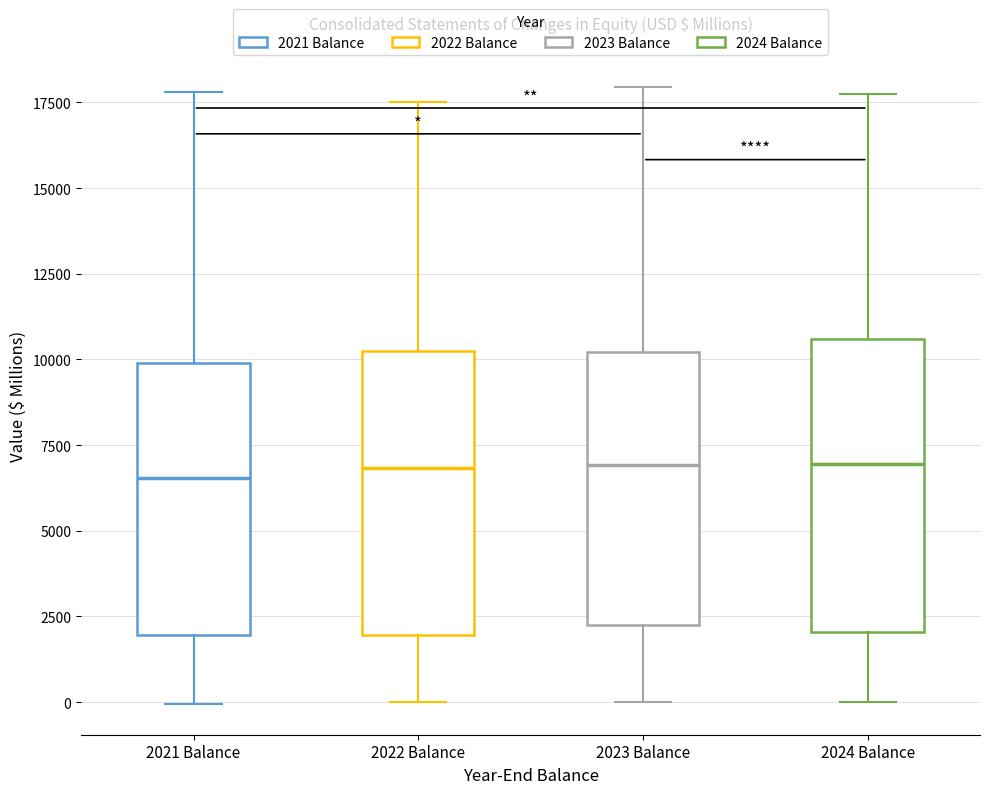

Where is the upper edge of the box for 2021 Balance on the y-axis? The values are not printed on the chart, so give them approximately, as read against the axis.

10000